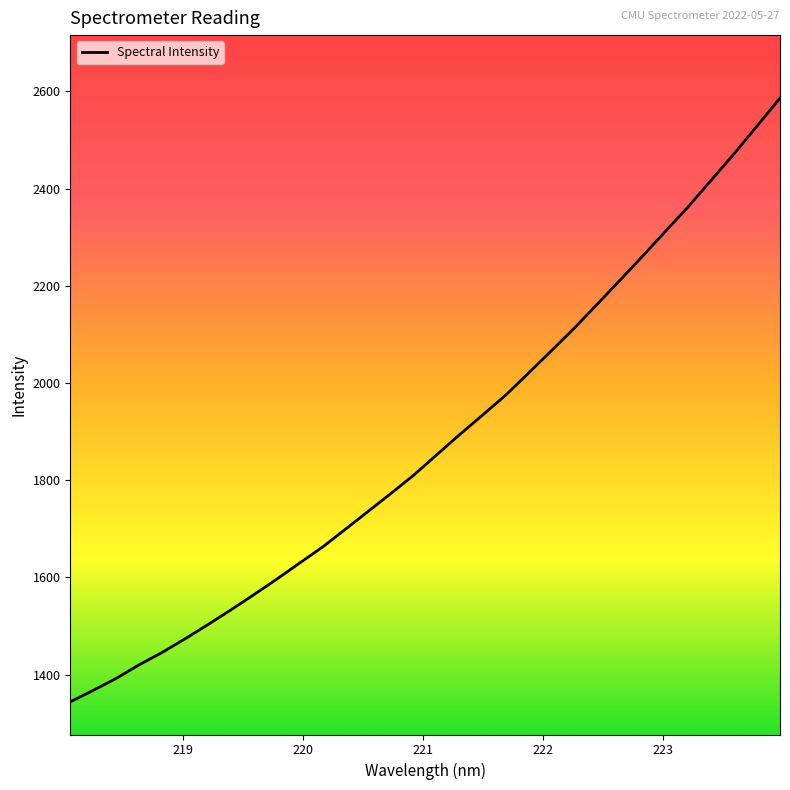

How many series are shown in this chart?

1